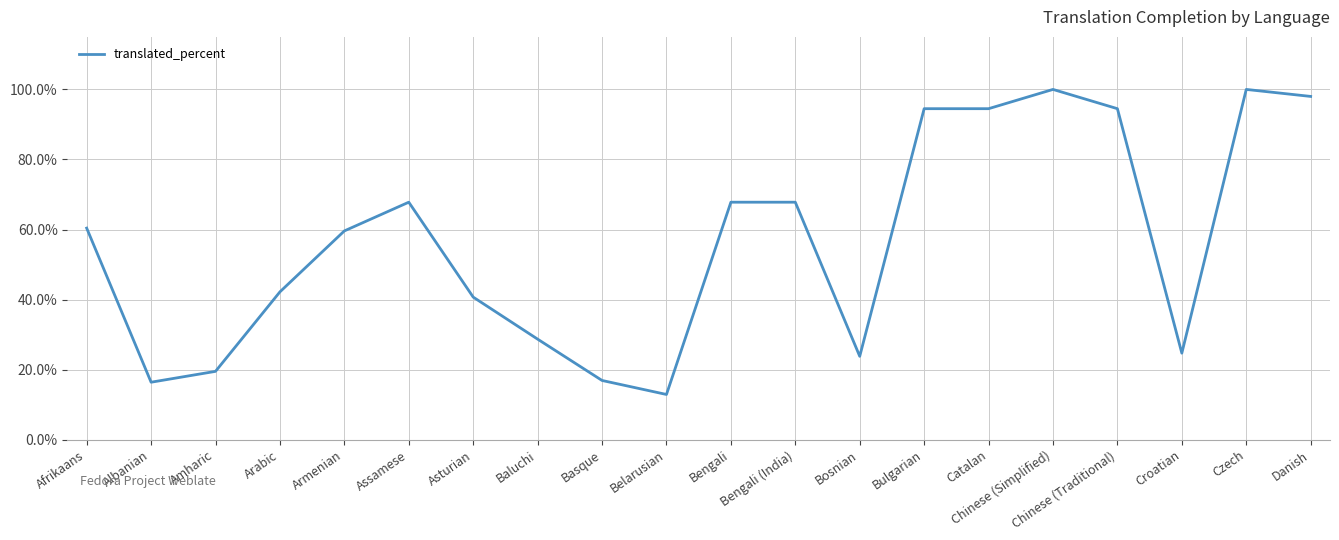

What is the ratio of the value at Asturian to the value at Catalan?

0.4